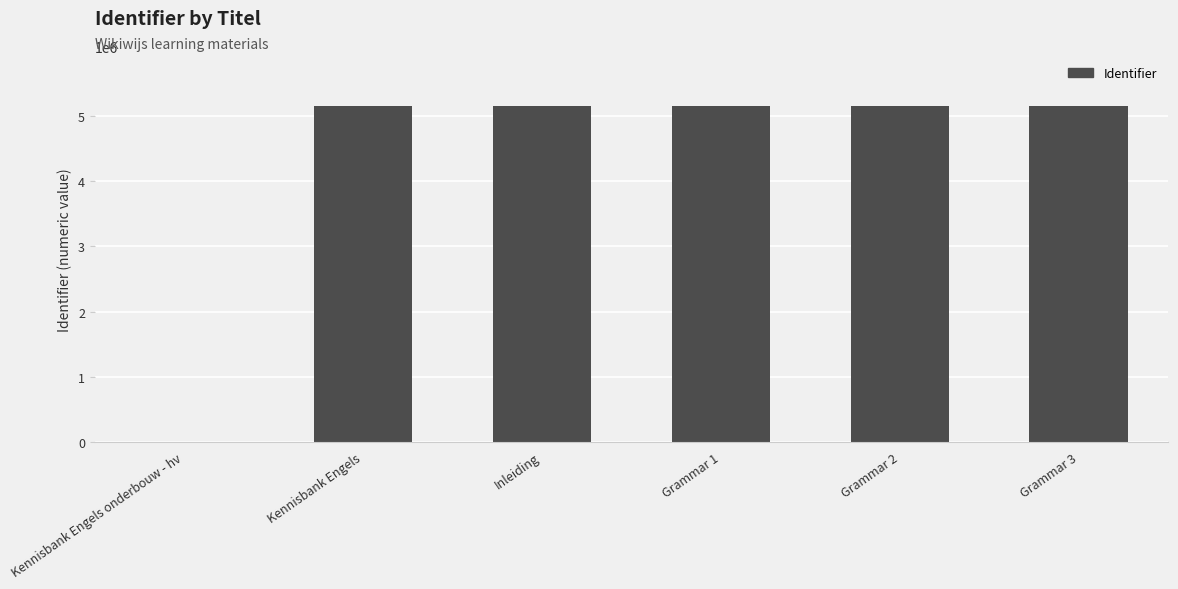

Are the bars horizontal?

No